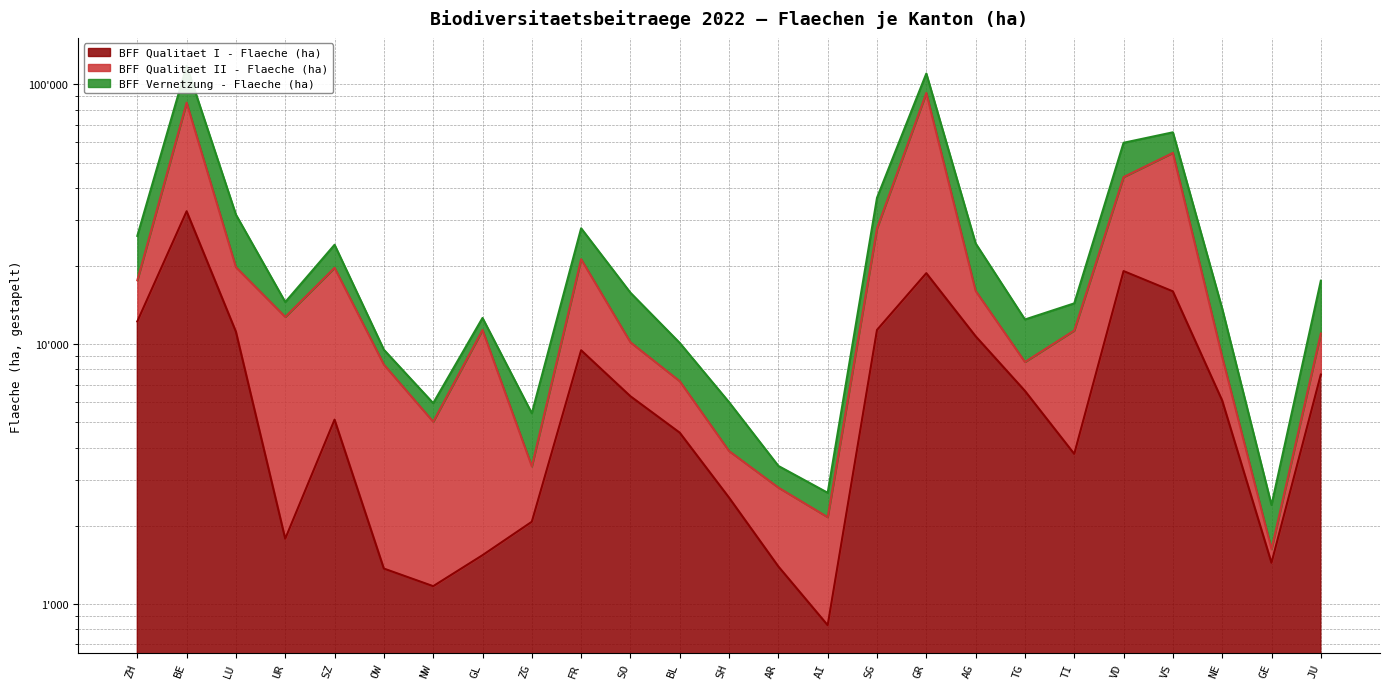

Where does the BFF Qualitaet II - Flaeche (ha) series first go above 11300?

ZH